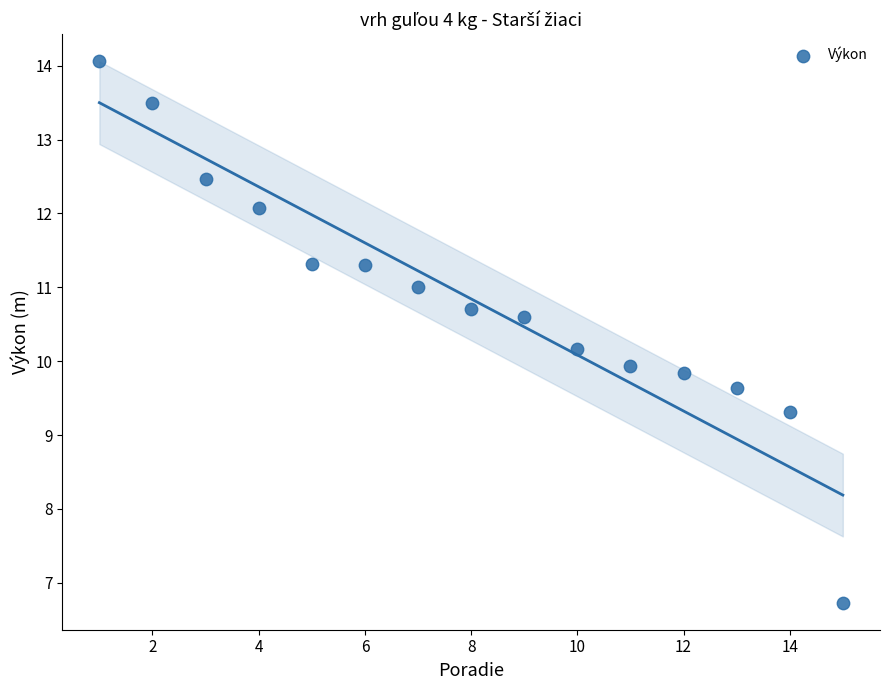

What is the range of X values (max minus min)?

14.0